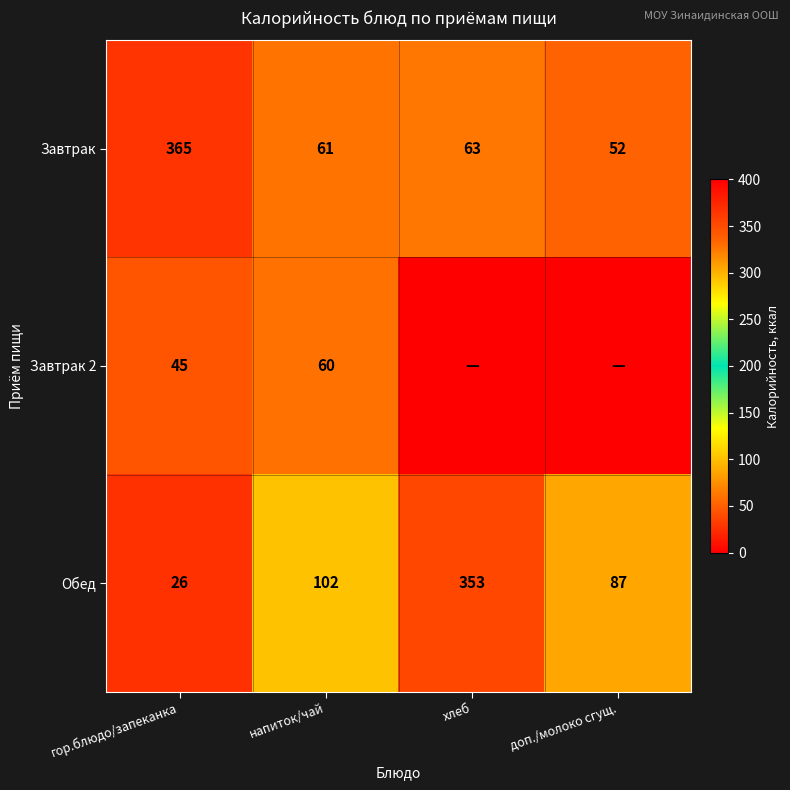

Between гор.блюдо/запеканка and напиток/чай, which is larger?

гор.блюдо/запеканка